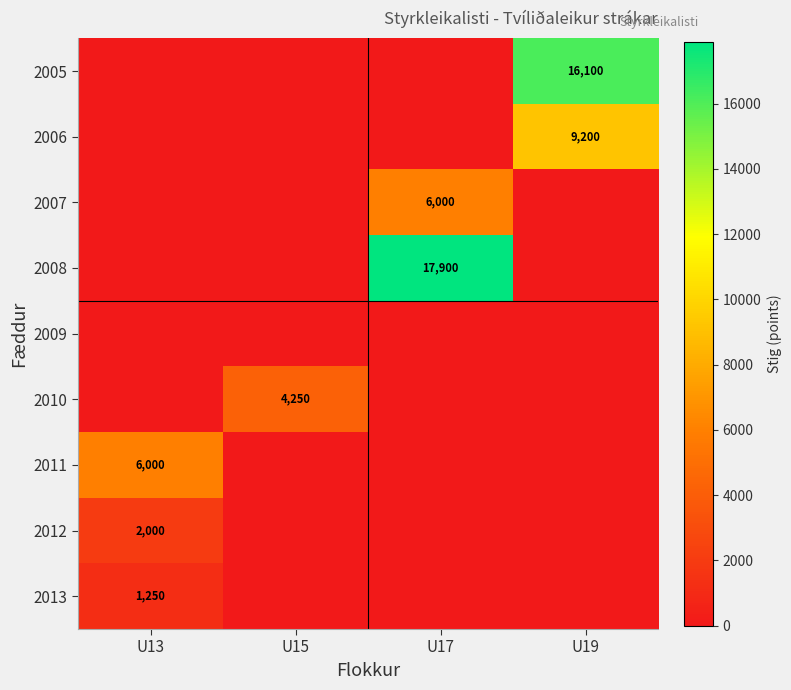

The value of 2012 at U13 is 2000. True or false?

True